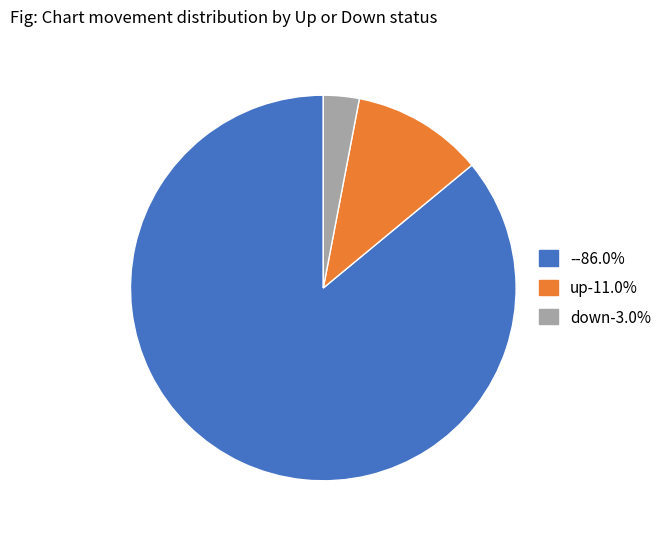

How many slices are in this pie chart?

3